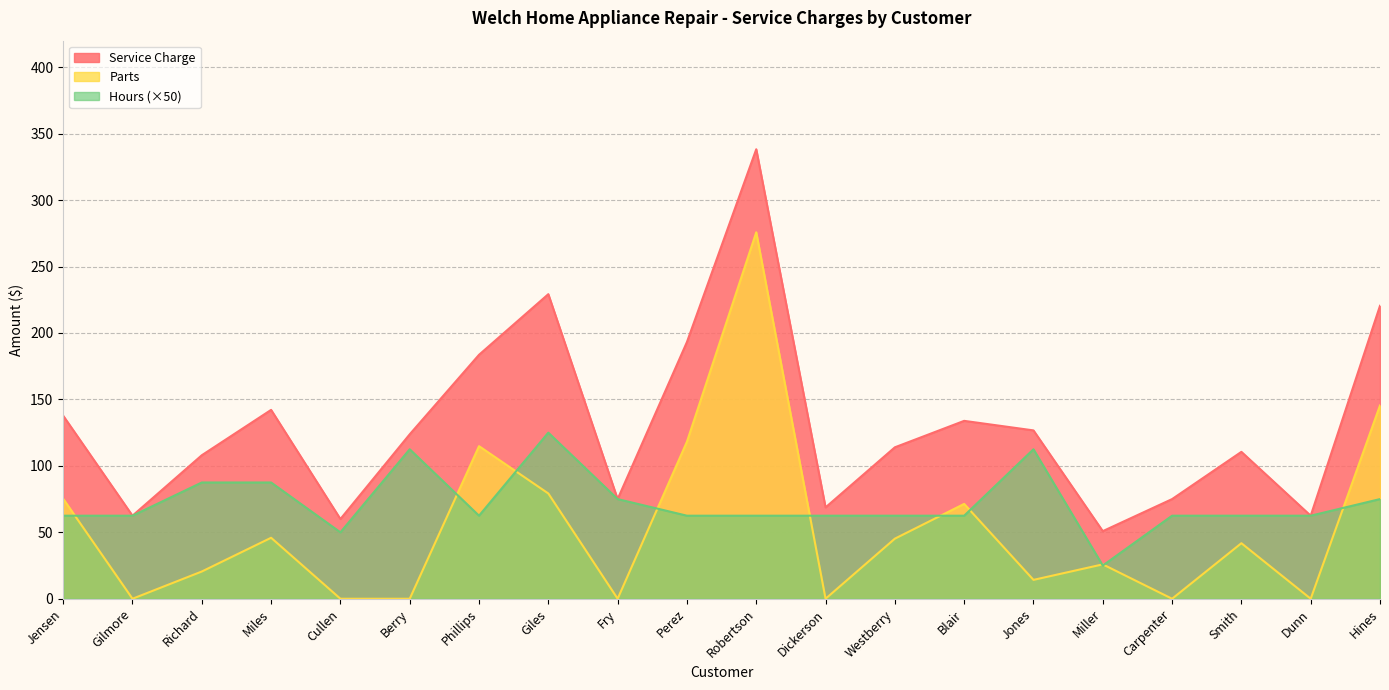

At which label does Hours reach its peak?

Giles